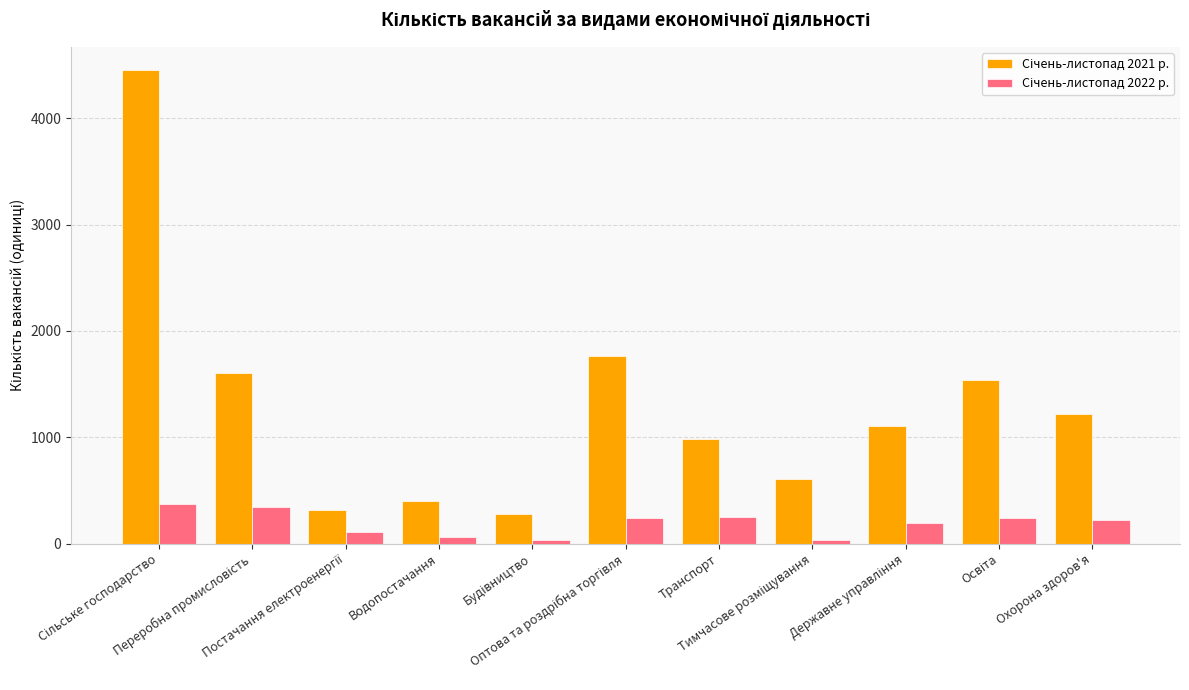

What is the greatest value displayed?

4449